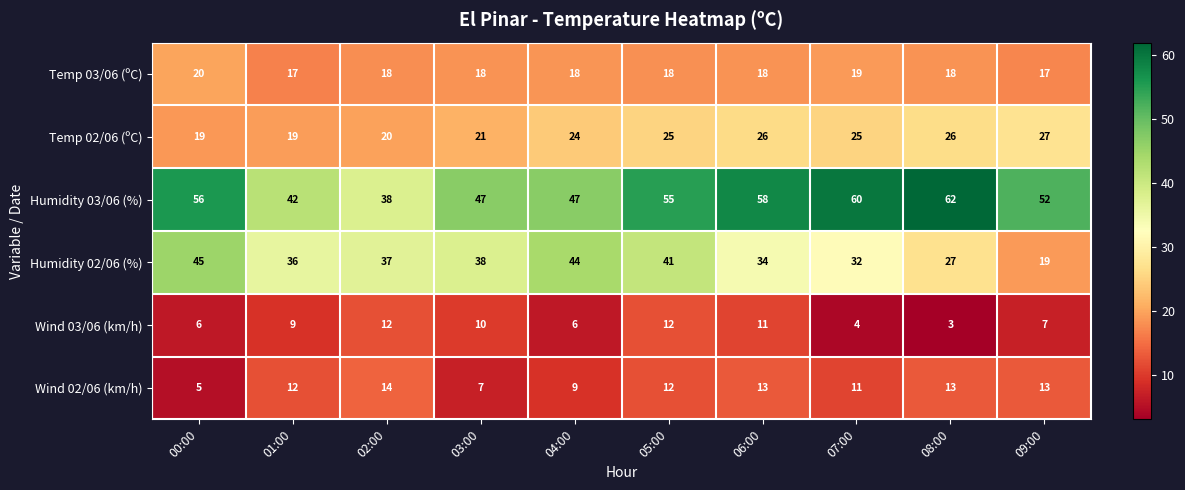

Which series has the largest total across all categories?

Humidity 03/06 (%)